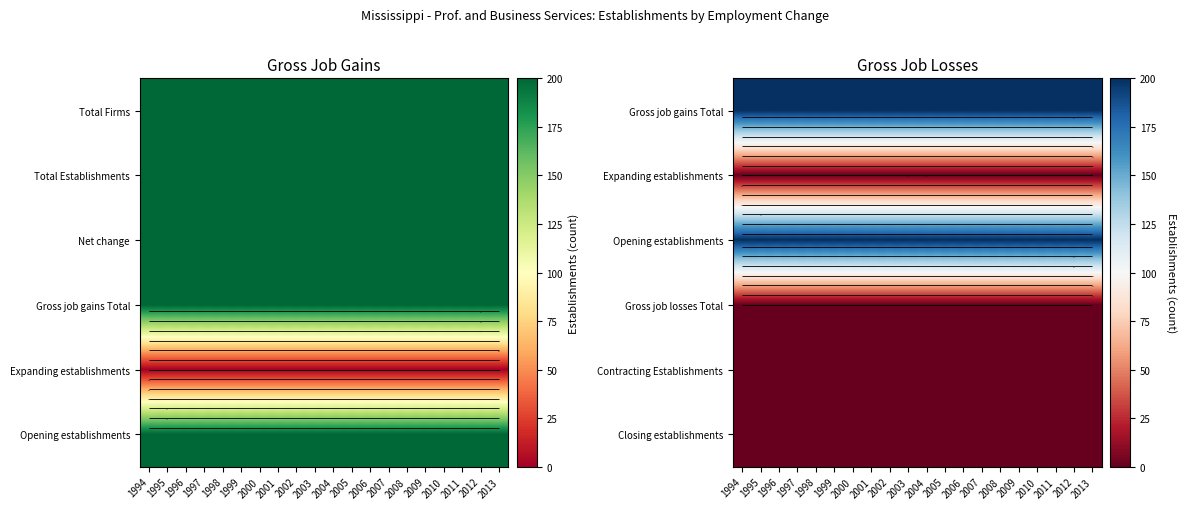

At how many categories does at least one series exceed 22?

20